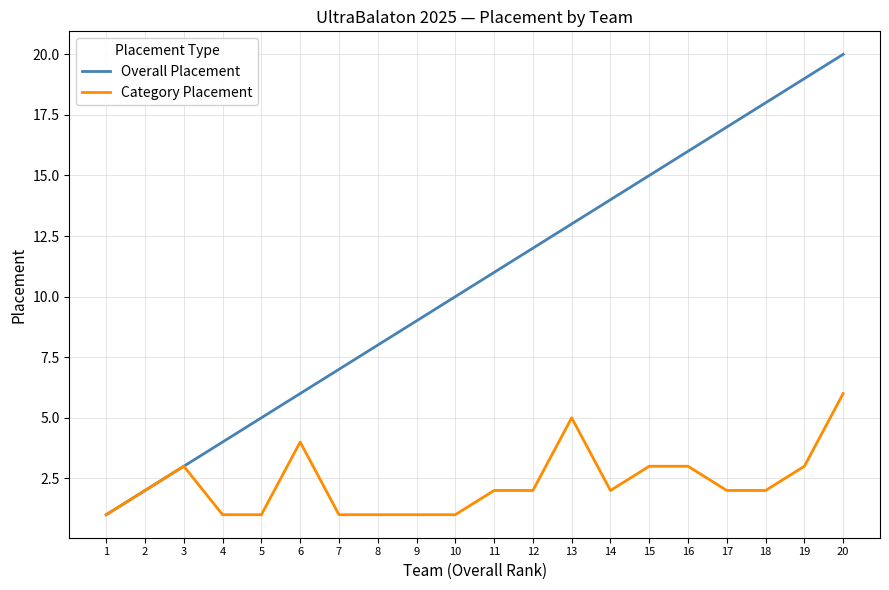

How many lines are shown in the chart?

2